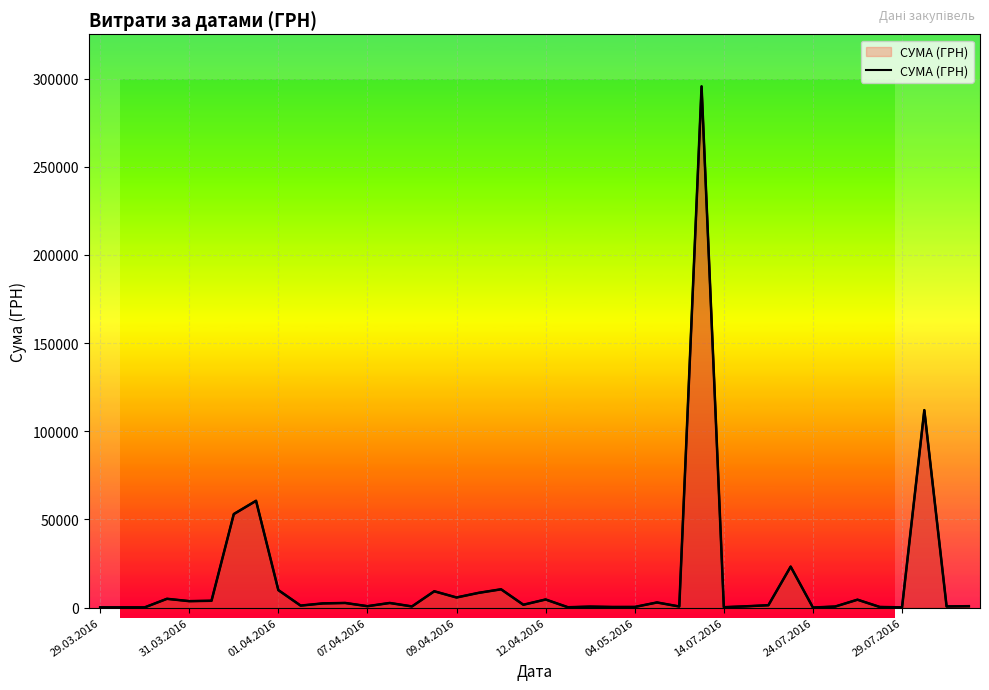

Reading right to left, extract all data points from this chart.

775.0	633.1	111990.4	97.8	331.6	4460.0	574.6	11.2	23228.0	1321.3	708.4	200.8	295638.6	600.0	2886.0	339.4	323.2	527.8	173.9	4573.8	1592.4	10355.9	8360.4	5720.2	9235.2	633.1	2600.0	774.4	2607.0	2354.0	1111.6	9898.4	60564.6	53028.9	3855.6	3635.4	4960.2	97.8	100.0	97.8